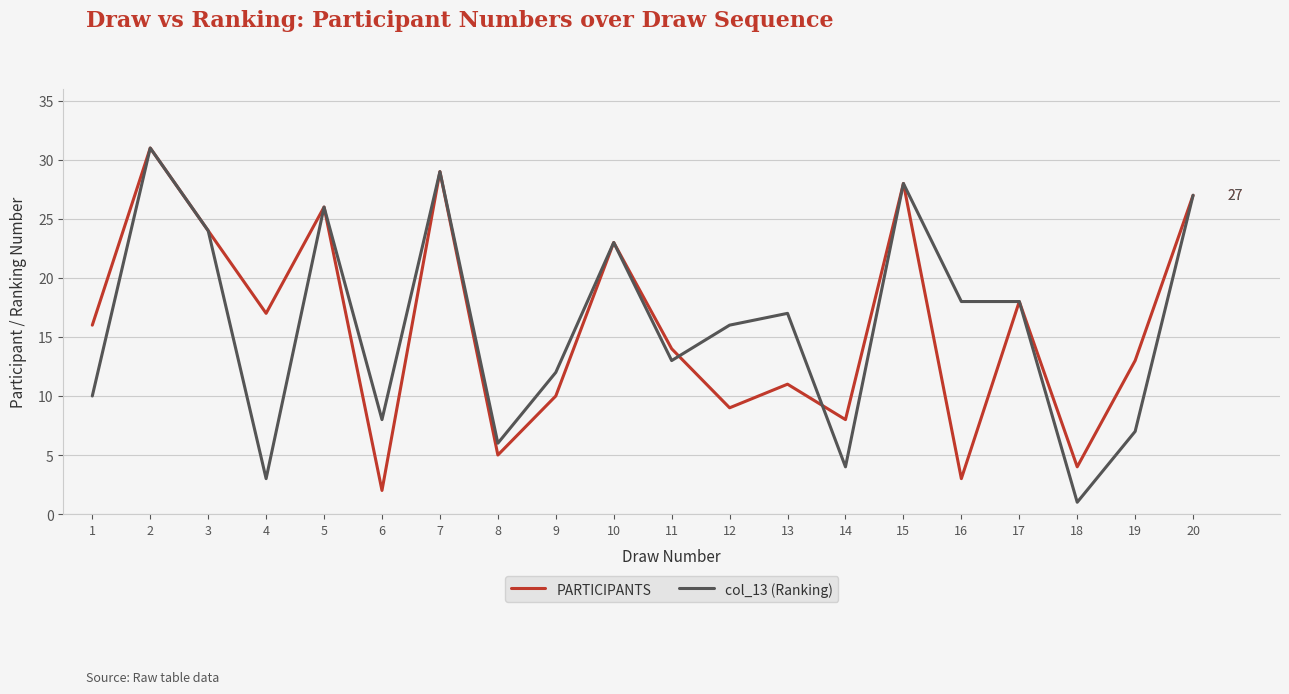

Which label corresponds to the largest value in the chart?

2